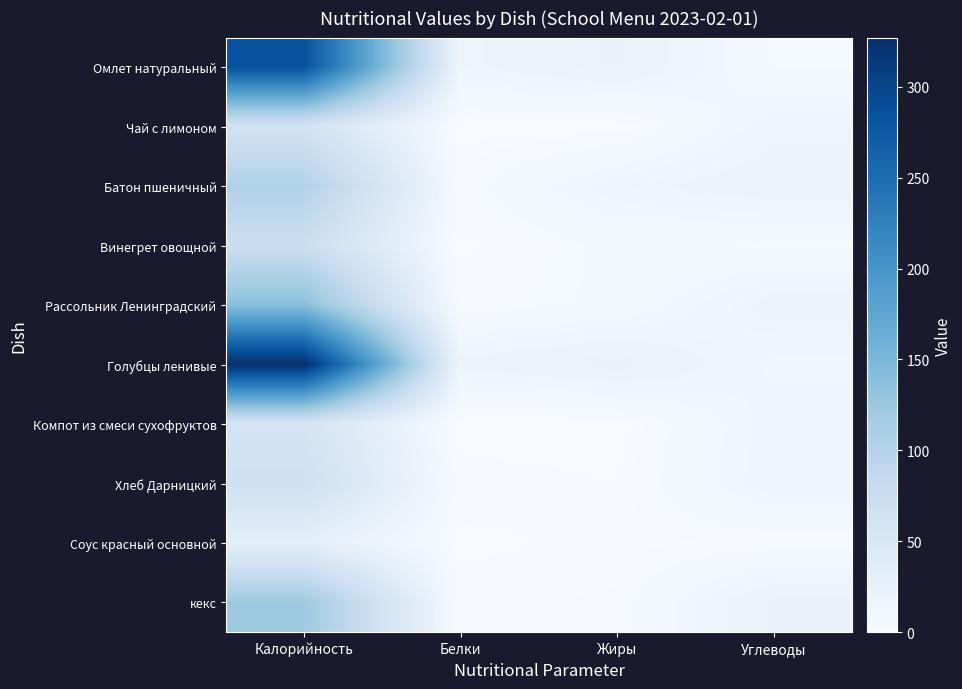

Which series has the largest total across all categories?

Голубцы ленивые